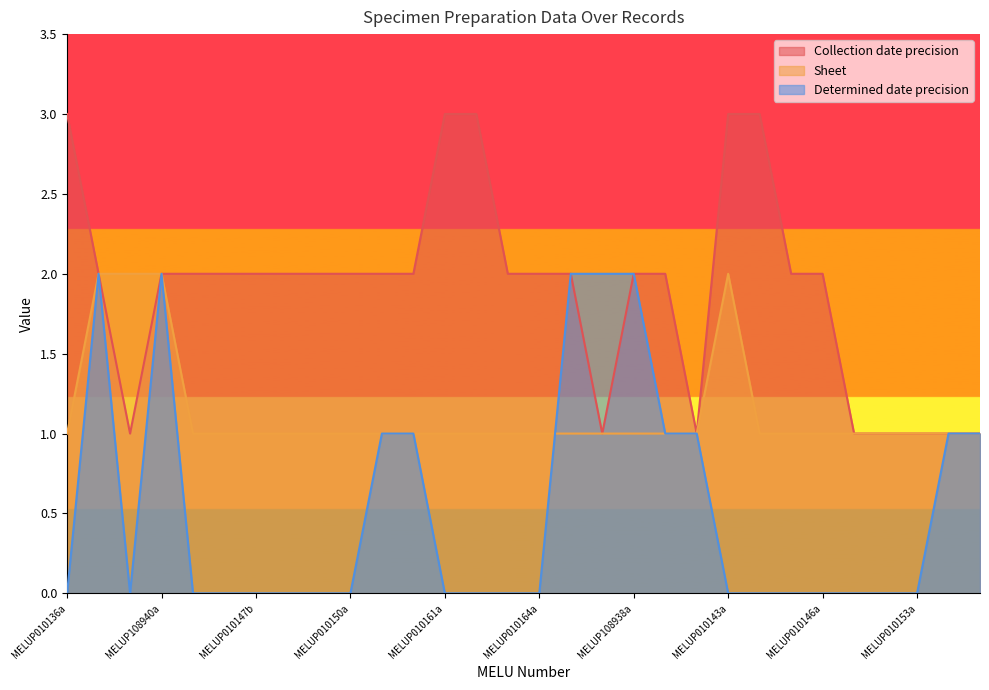

Reading right to left, what are all the values shown in this chart?

Collection date precision: MELUP010156a=1	MELUP010154a=1	MELUP010153a=1	MELUP010152a=1	MELUP010151a=1	MELUP010146a=2	MELUP010145a=2	MELUP010144a=3	MELUP010143a=3	MELUP010140a=1	MELUP010139a=2	MELUP108938a=2	MELUP103194a=1	MELUP103193a=2	MELUP010164a=2	MELUP010163a=2	MELUP010162a=3	MELUP010161a=3	MELUP010155b=2	MELUP010155a=2	MELUP010150a=2	MELUP010149a=2	MELUP010148a=2	MELUP010147b=2	MELUP010147a=2	MELUP010141a=2	MELUP108940a=2	MELUP108939a=1	MELUP103007a=2	MELUP010136a=3
Sheet: MELUP010156a=1	MELUP010154a=1	MELUP010153a=1	MELUP010152a=1	MELUP010151a=1	MELUP010146a=1	MELUP010145a=1	MELUP010144a=1	MELUP010143a=2	MELUP010140a=1	MELUP010139a=1	MELUP108938a=1	MELUP103194a=1	MELUP103193a=1	MELUP010164a=1	MELUP010163a=1	MELUP010162a=1	MELUP010161a=1	MELUP010155b=1	MELUP010155a=1	MELUP010150a=1	MELUP010149a=1	MELUP010148a=1	MELUP010147b=1	MELUP010147a=1	MELUP010141a=1	MELUP108940a=2	MELUP108939a=2	MELUP103007a=2	MELUP010136a=1
Determined date precision: MELUP010156a=1	MELUP010154a=1	MELUP010153a=0	MELUP010152a=0	MELUP010151a=0	MELUP010146a=0	MELUP010145a=0	MELUP010144a=0	MELUP010143a=0	MELUP010140a=1	MELUP010139a=1	MELUP108938a=2	MELUP103194a=2	MELUP103193a=2	MELUP010164a=0	MELUP010163a=0	MELUP010162a=0	MELUP010161a=0	MELUP010155b=1	MELUP010155a=1	MELUP010150a=0	MELUP010149a=0	MELUP010148a=0	MELUP010147b=0	MELUP010147a=0	MELUP010141a=0	MELUP108940a=2	MELUP108939a=0	MELUP103007a=2	MELUP010136a=0